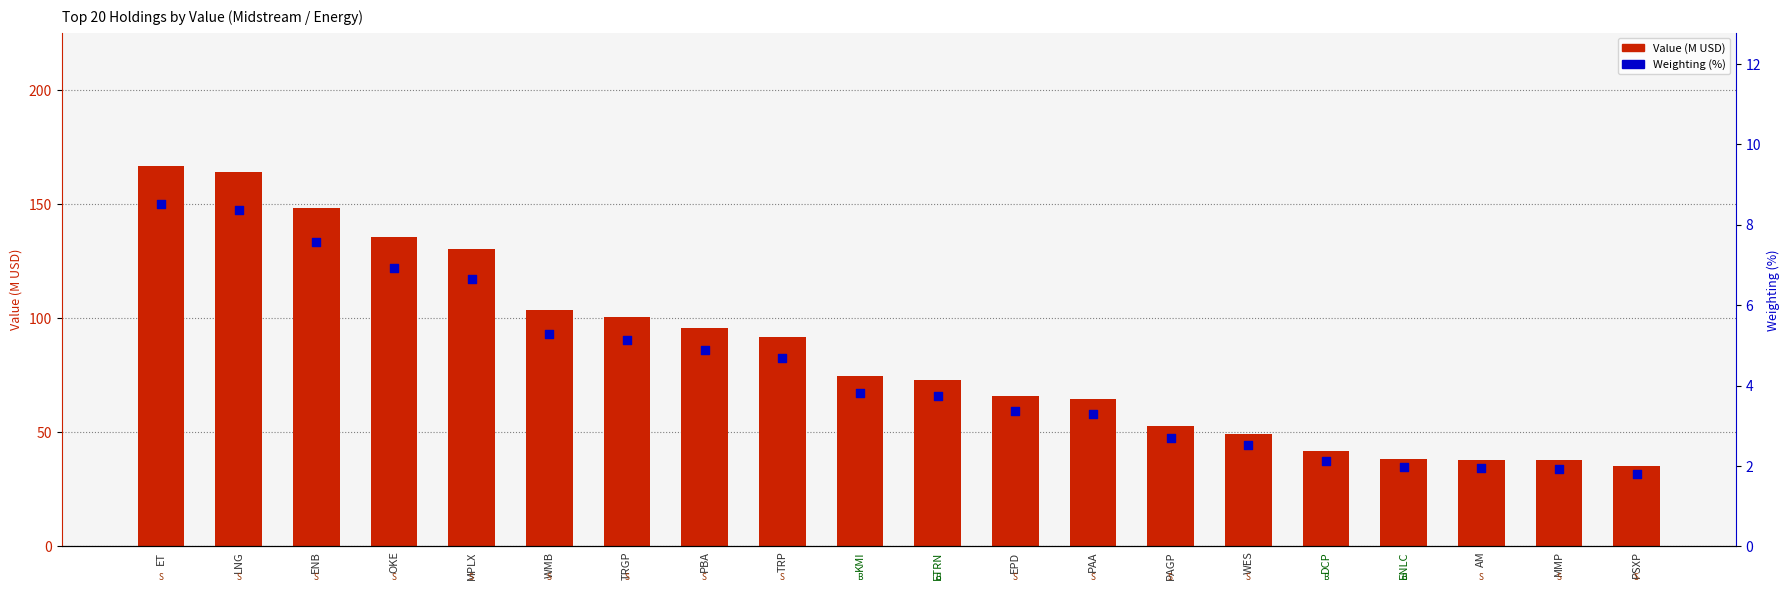

Which series has the widest spread of Y values?

Value (M USD)